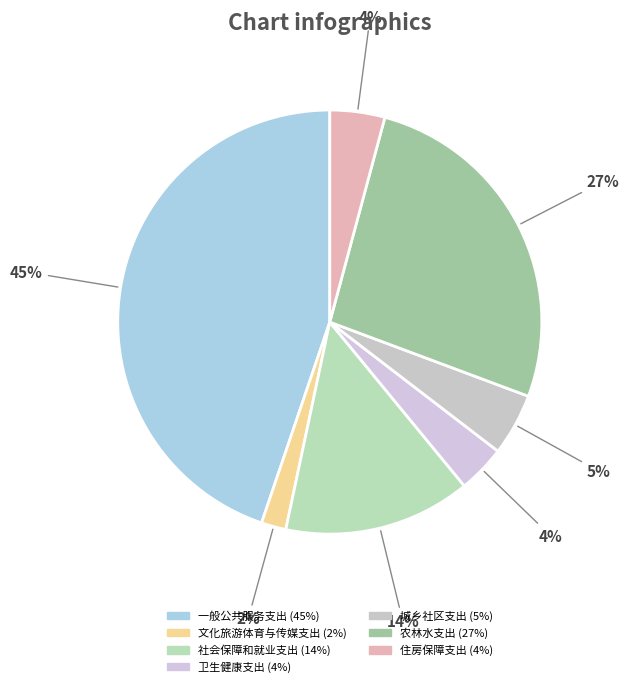

To the nearest percent, what is the average slice percentage?

14%